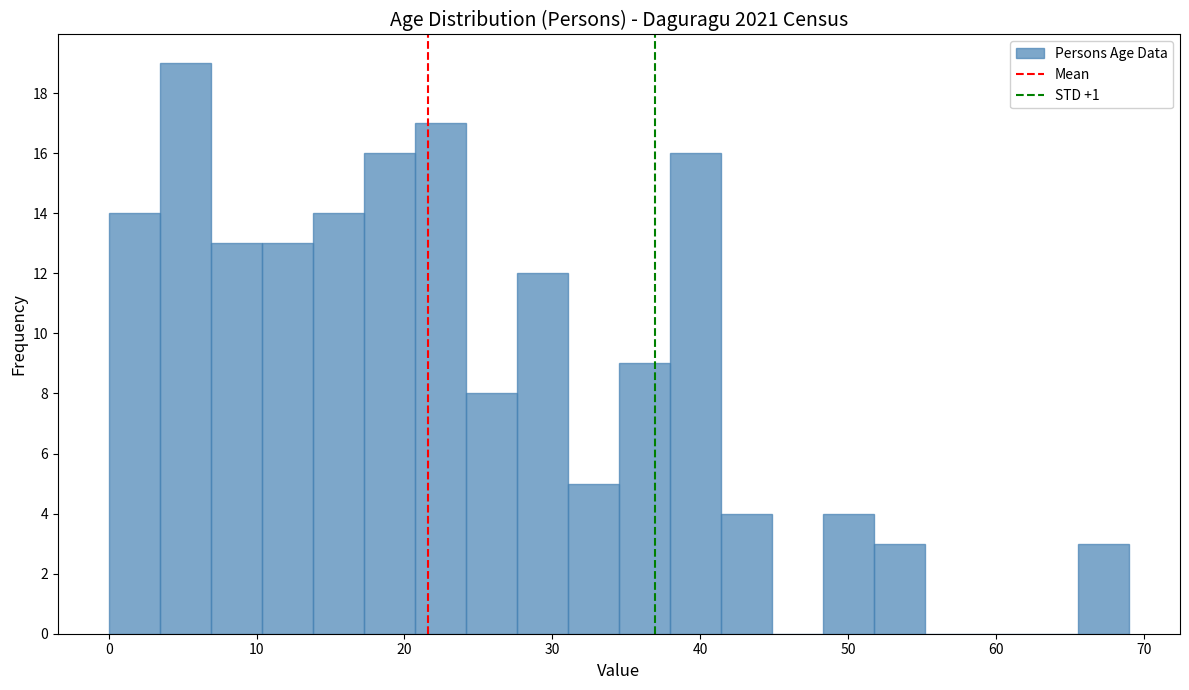

Read against the x-axis, roughly where is the centre of the tallest bar?

5